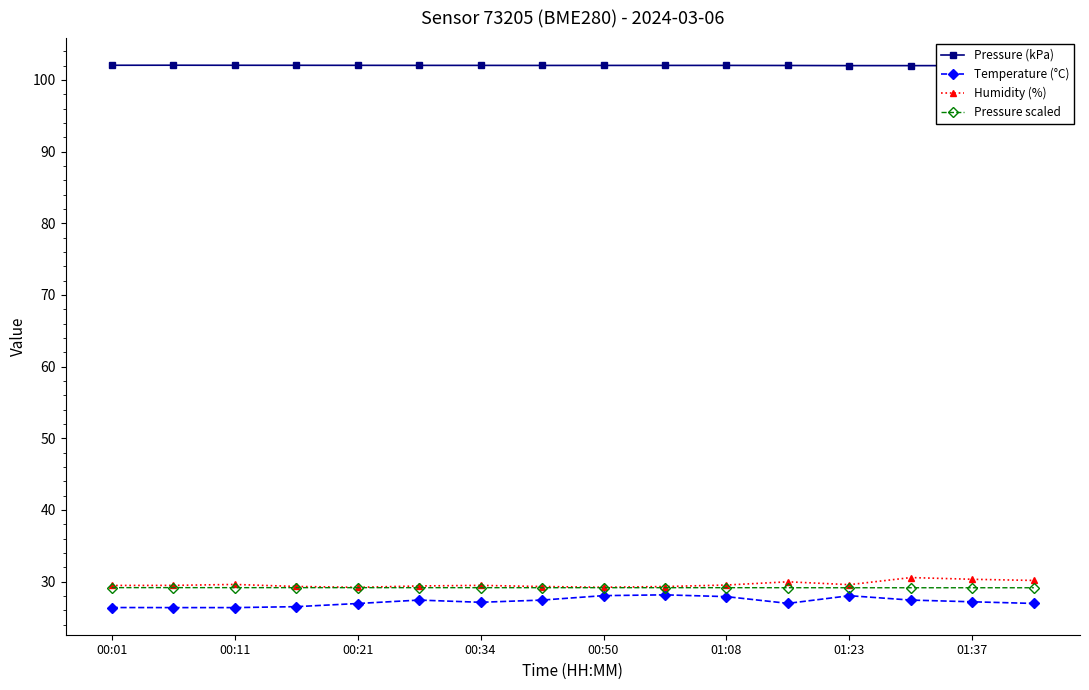

True or false: Pressure (kPa) and Temperature (°C) intersect in this chart.

False